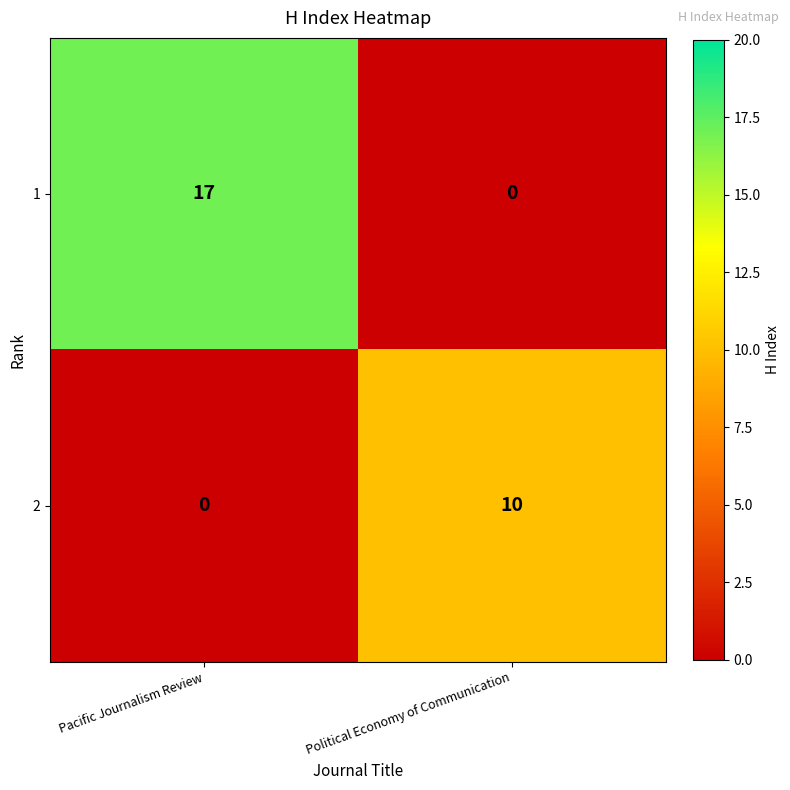

Where is 1 nearest to the value 8?

Political Economy of Communication